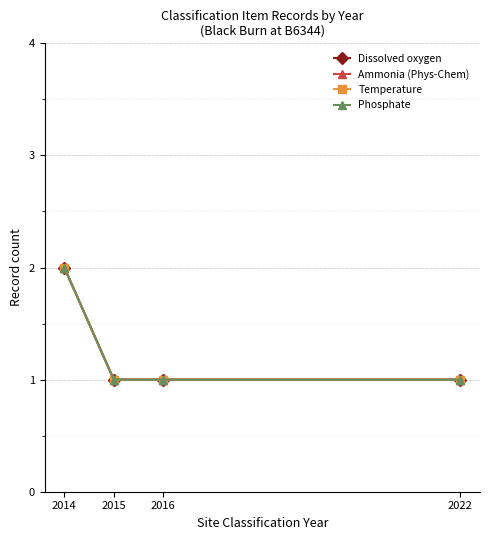

What is the greatest value displayed?

2